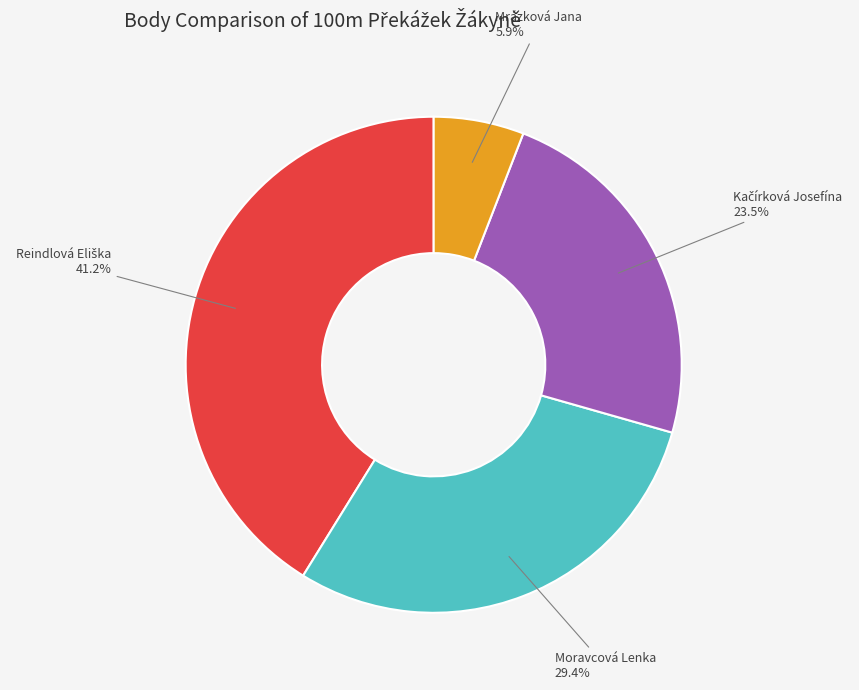

Do Mrázková Jana and Moravcová Lenka together represent more than half of the pie?

No